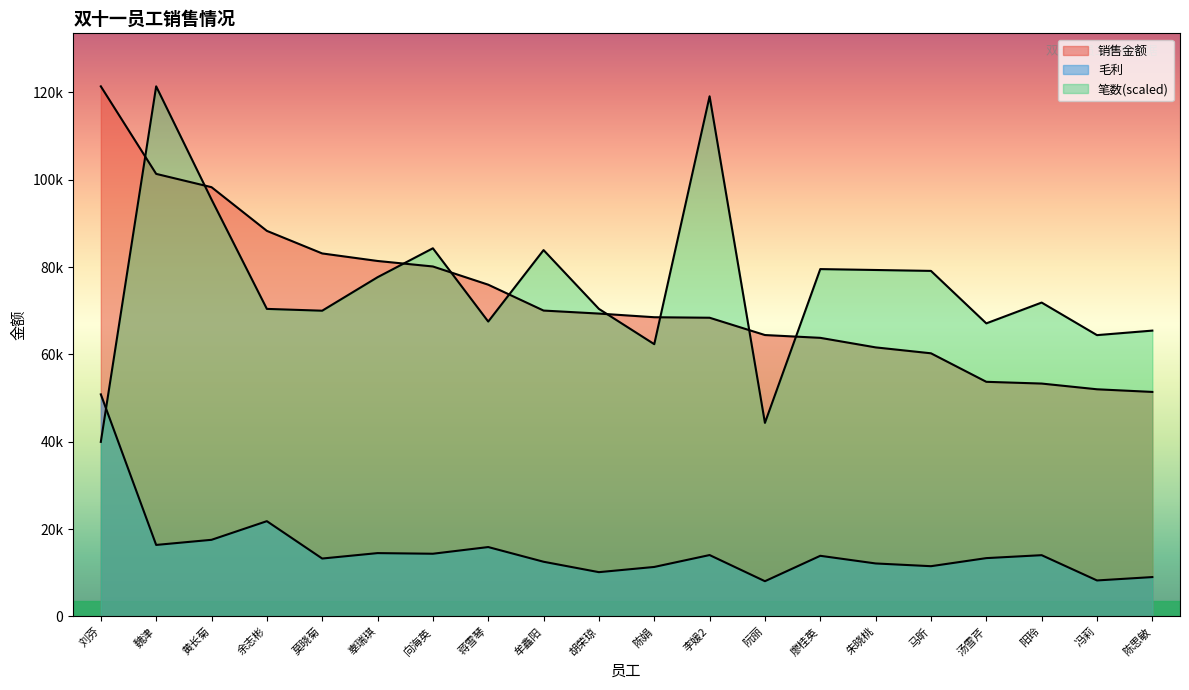

What is the label of the 13th point from the left?

阮丽